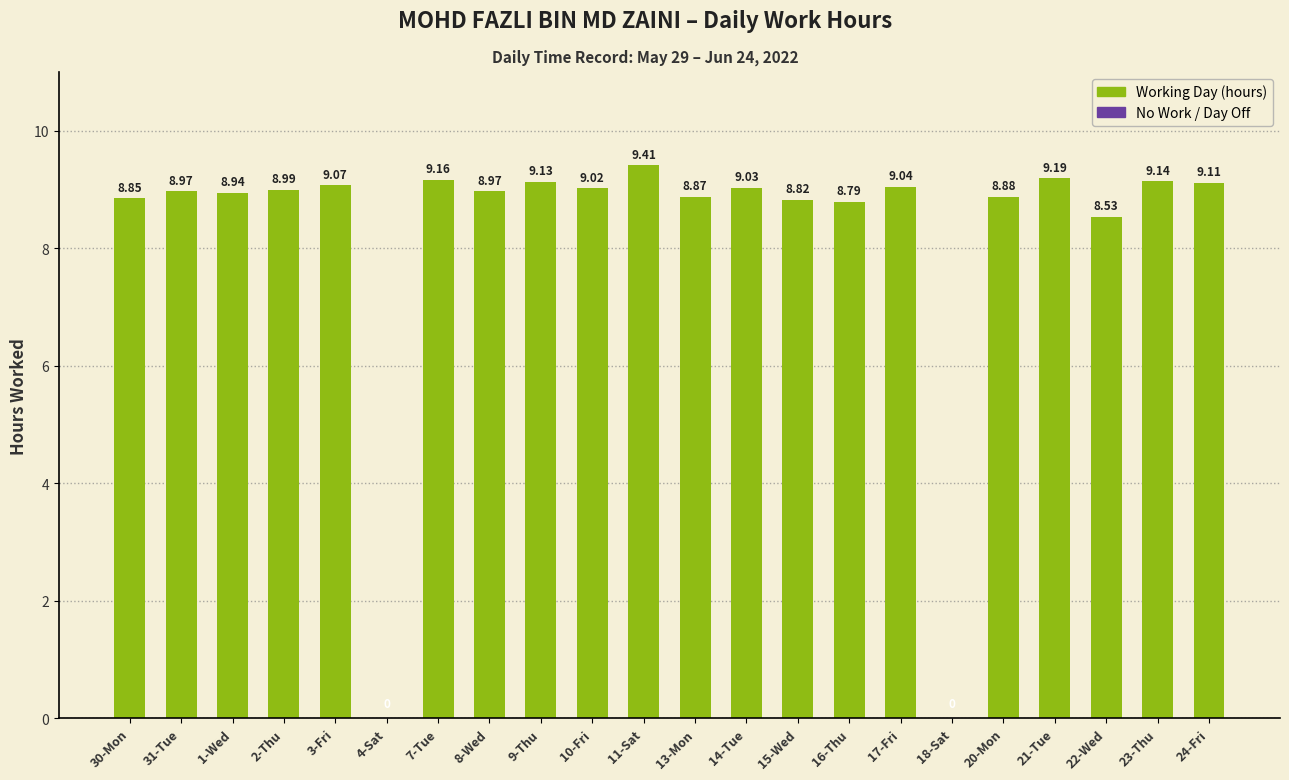

What is the ratio of the value at 3-Fri to the value at 8-Wed?

1.0